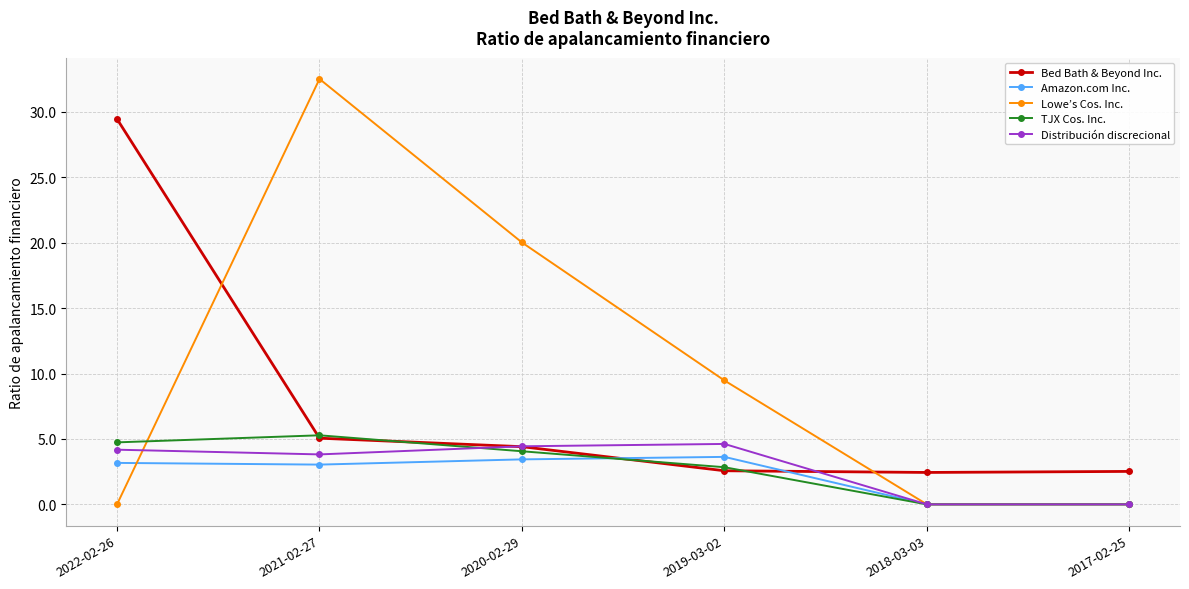

True or false: Lowe’s Cos. Inc. has more than 1 interior local peaks.

False